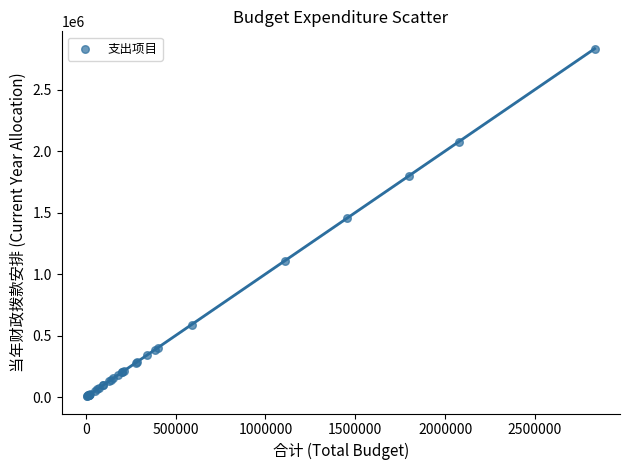

What Y value in the scatter plot is closest to 1419747?

1453603.4